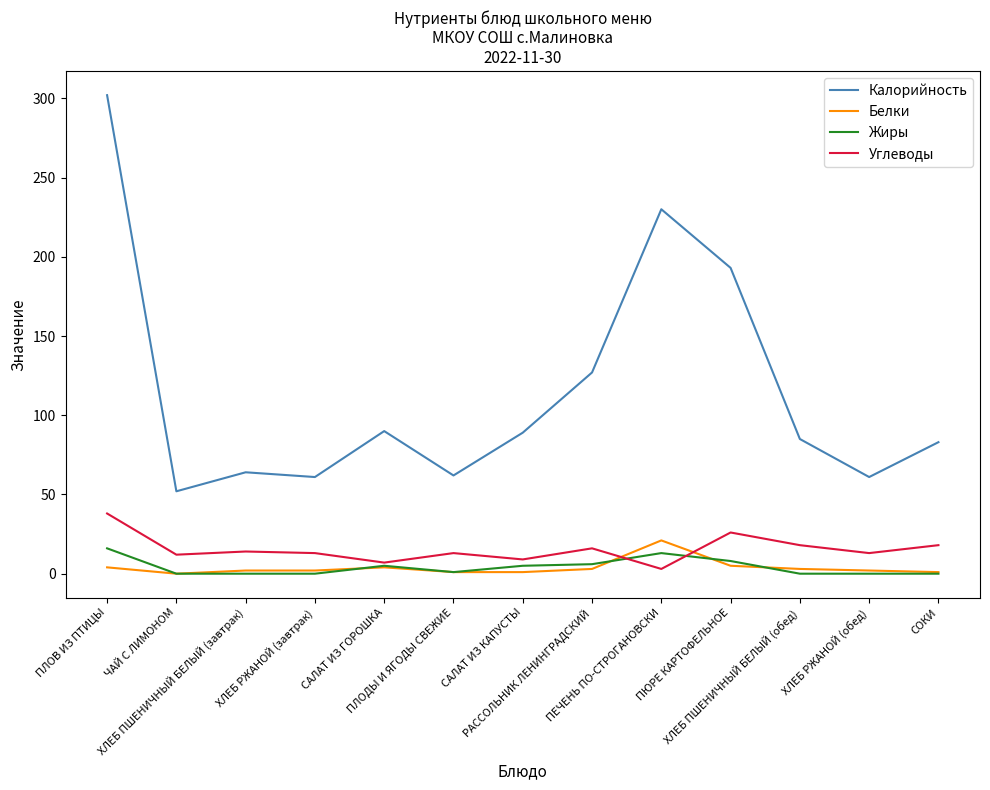

Where do Белки and Углеводы first cross each other?

РАССОЛЬНИК ЛЕНИНГРАДСКИЙ and ПЕЧЕНЬ ПО-СТРОГАНОВСКИ